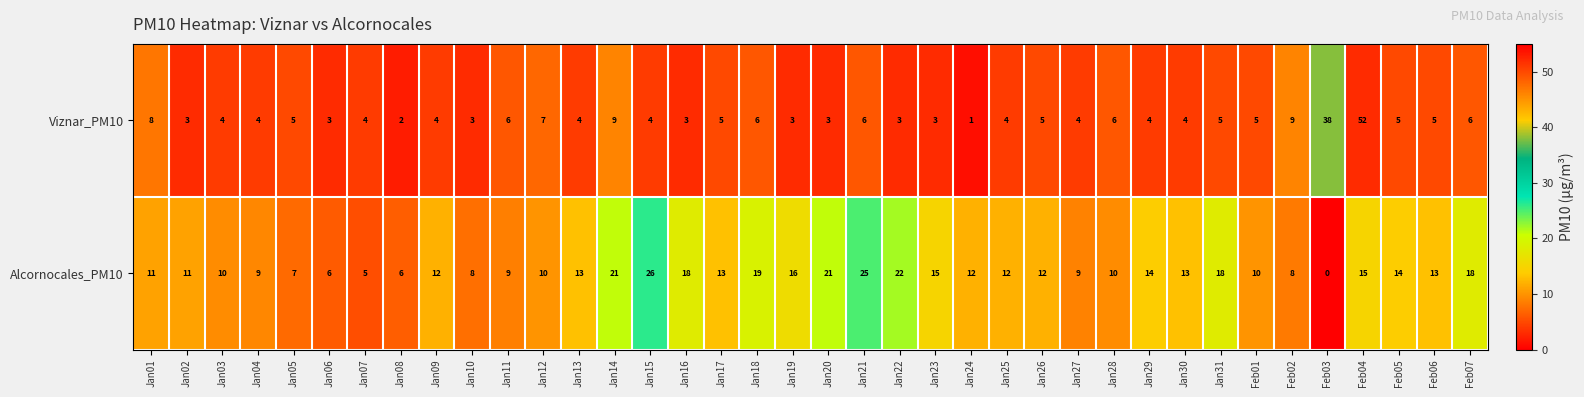

What is the difference between the maximum and minimum values in the Alcornocales_PM10 series?

26